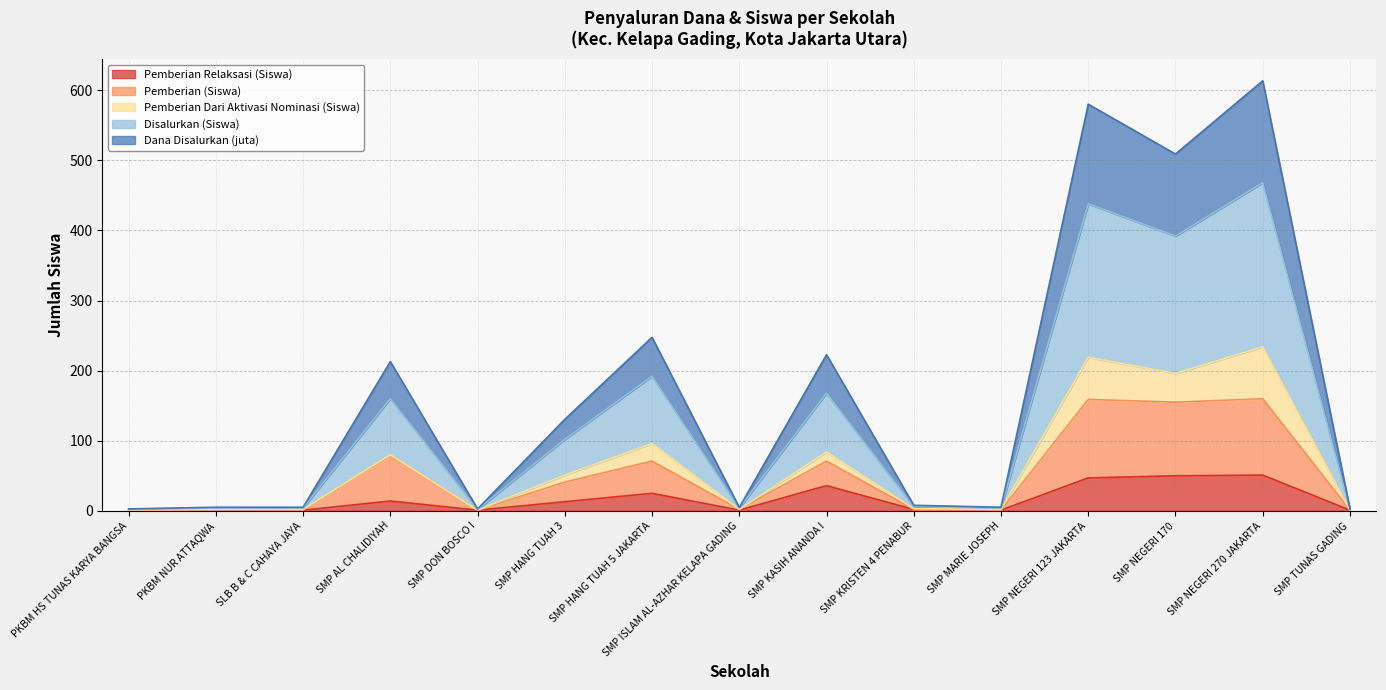

Which series has the widest spread of values?

Dana Disalurkan (juta)